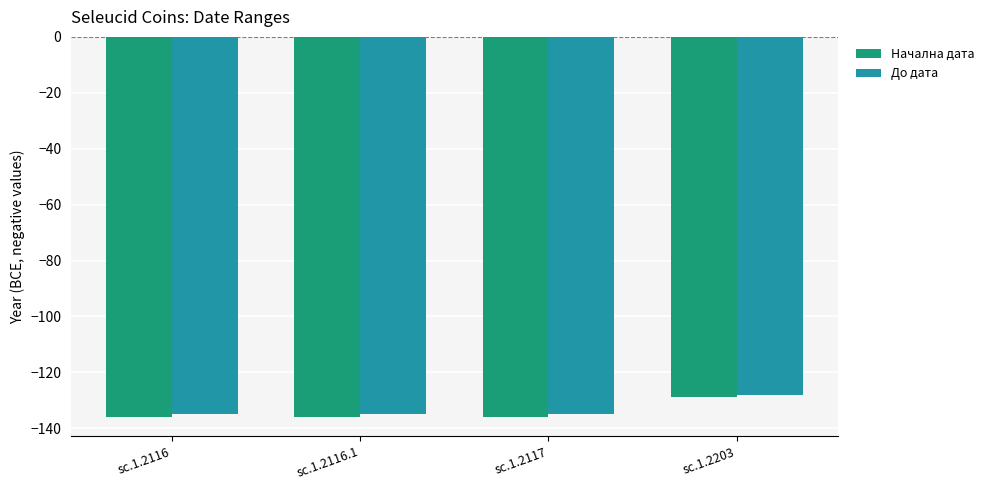

At which category is the sum across all series the highest?

sc.1.2203